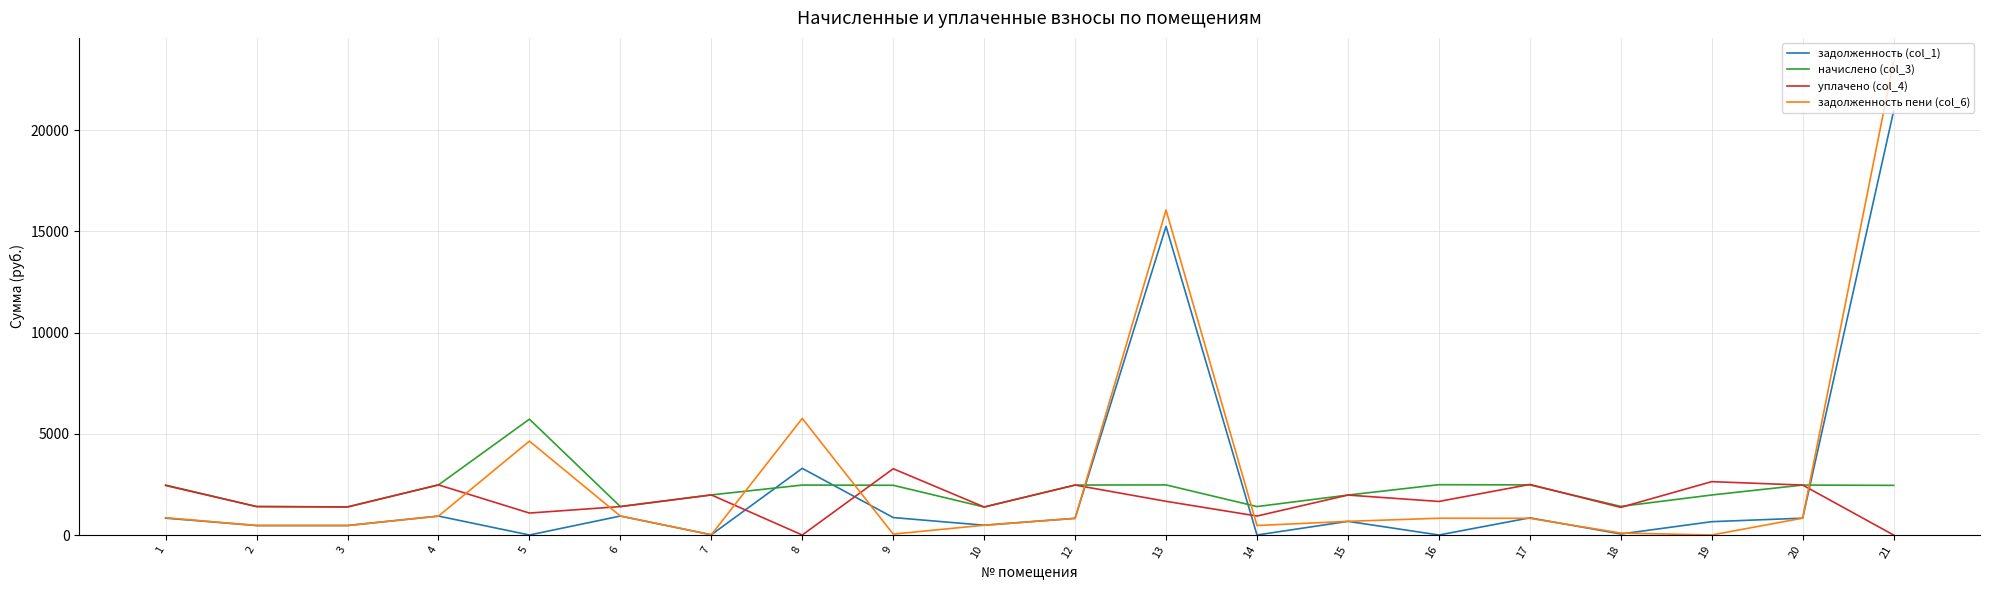

List the series in order of their peak value, highest first.

задолженность пени (col_6), задолженность (col_1), начислено (col_3), уплачено (col_4)